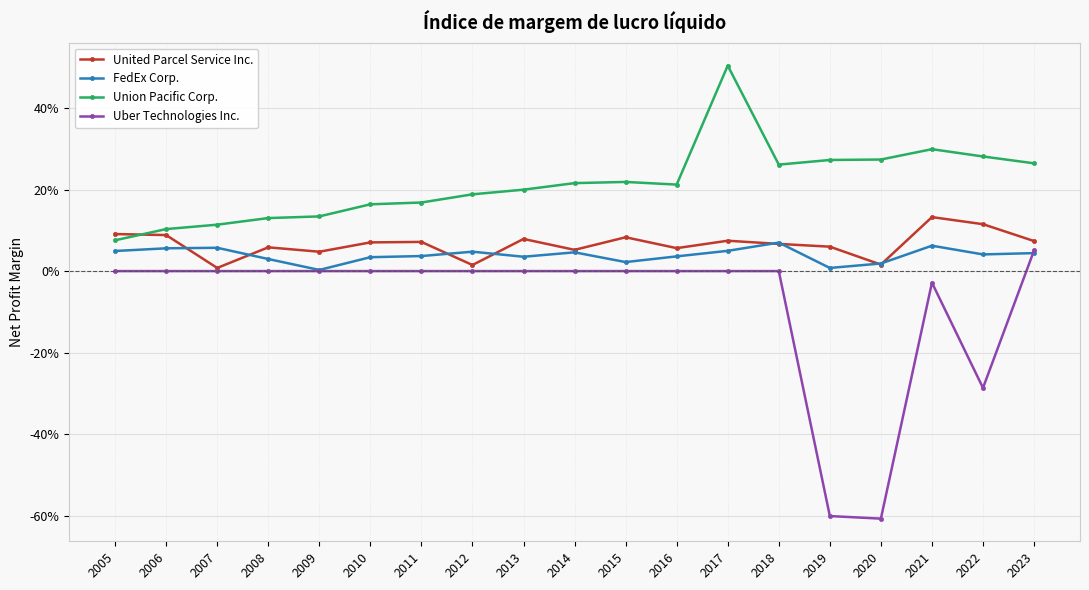

Is this an area chart (filled region under the line)?

No